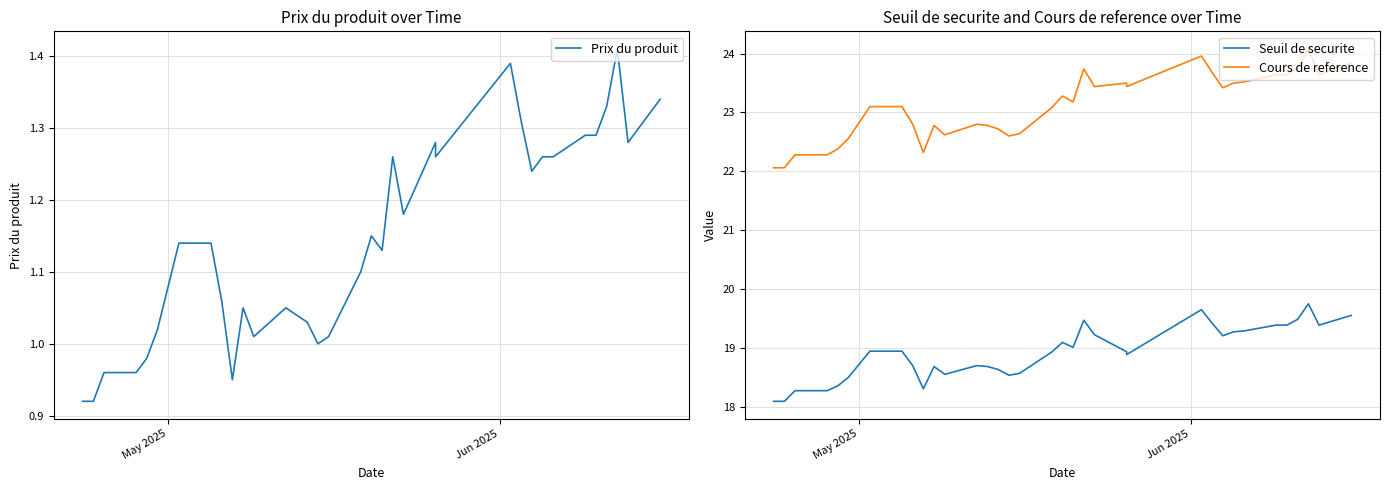

What is the value of the Seuil de securite point at the 5th from the left?

18.4